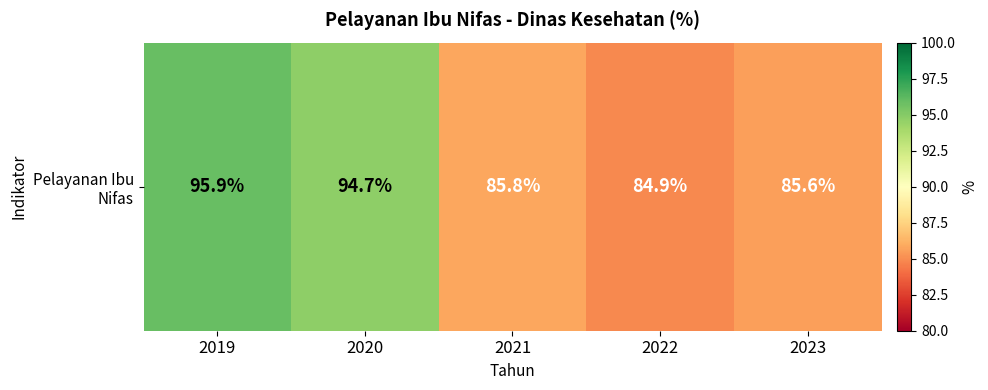

How many values are below 85?

1